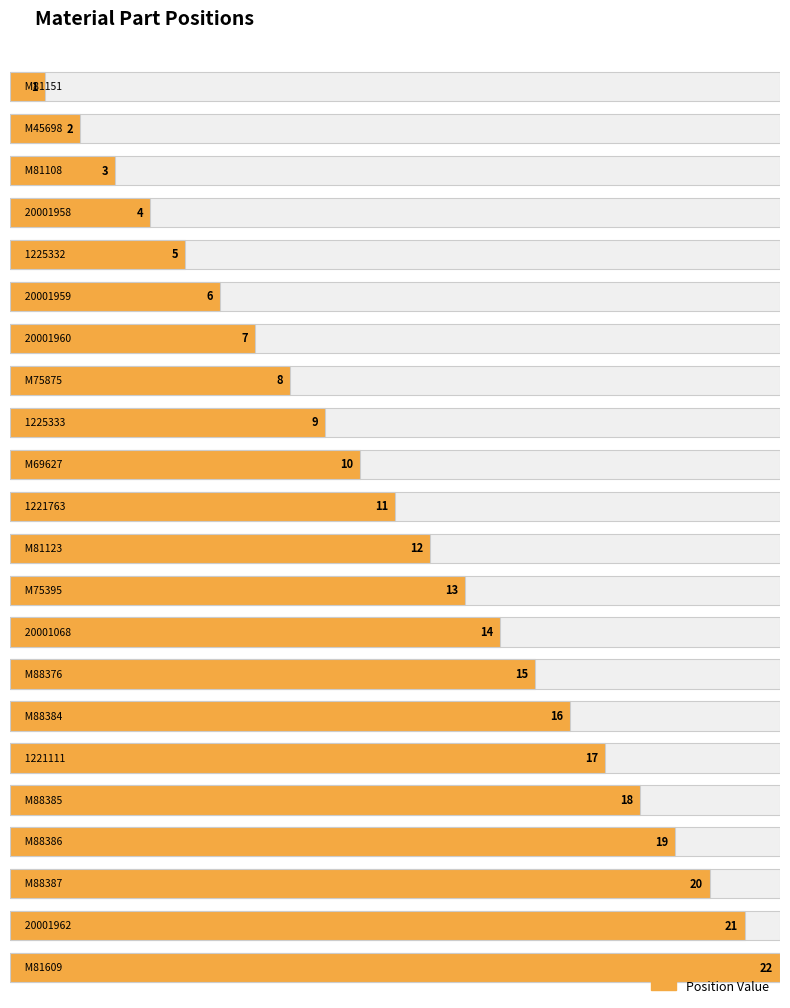

Rank the categories by value from lowest to highest.

M81151, M45698, M81108, 20001958, 1225332, 20001959, 20001960, M75875, 1225333, M69627, 1221763, M81123, M75395, 20001068, M88376, M88384, 1221111, M88385, M88386, M88387, 20001962, M81609